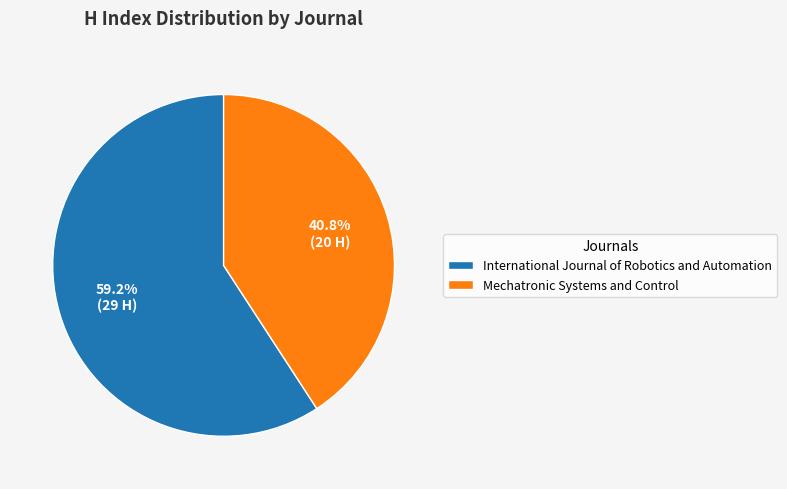

How many segments does this pie chart have?

2